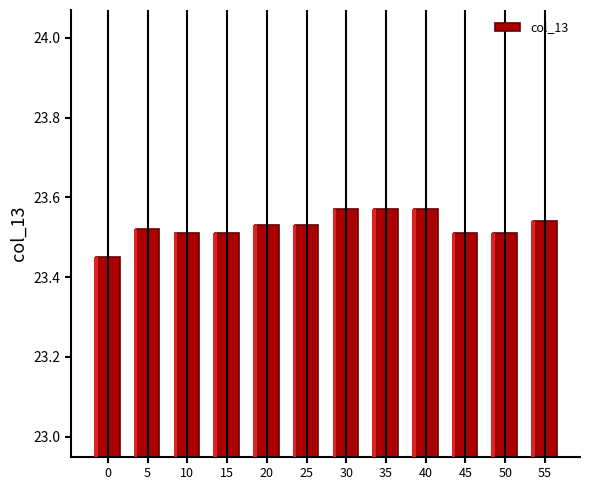

Are the bars grouped side by side (vs. stacked)?

No